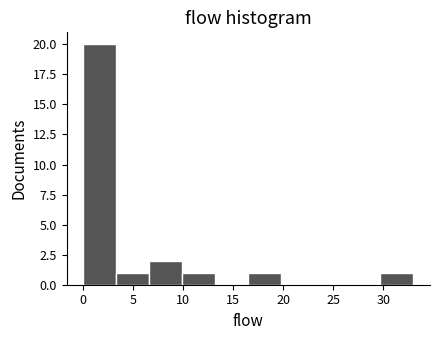

What is the height of the bar covering 0.0 to 3.3 on the x-axis? Neither the bar edges nor the heights are printed on the chart, so give them approximately, as read against the axes.

20